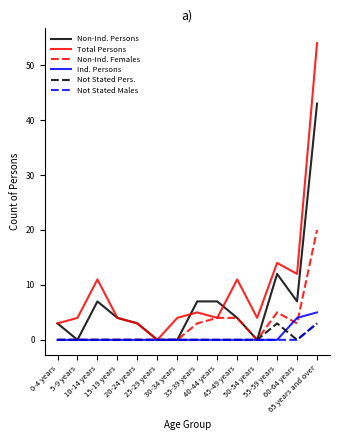

Does the chart have visible grid lines?

No